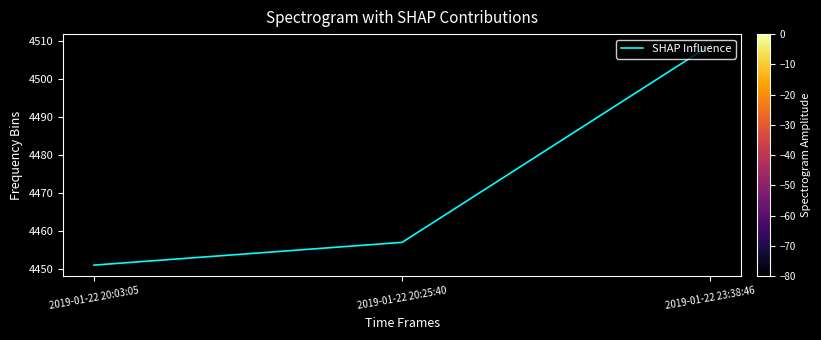

Reading left to right, transcribe all the data shown in this chart.

2019-01-22 20:03:05=4451	2019-01-22 20:25:40=4457	2019-01-22 23:38:46=4509